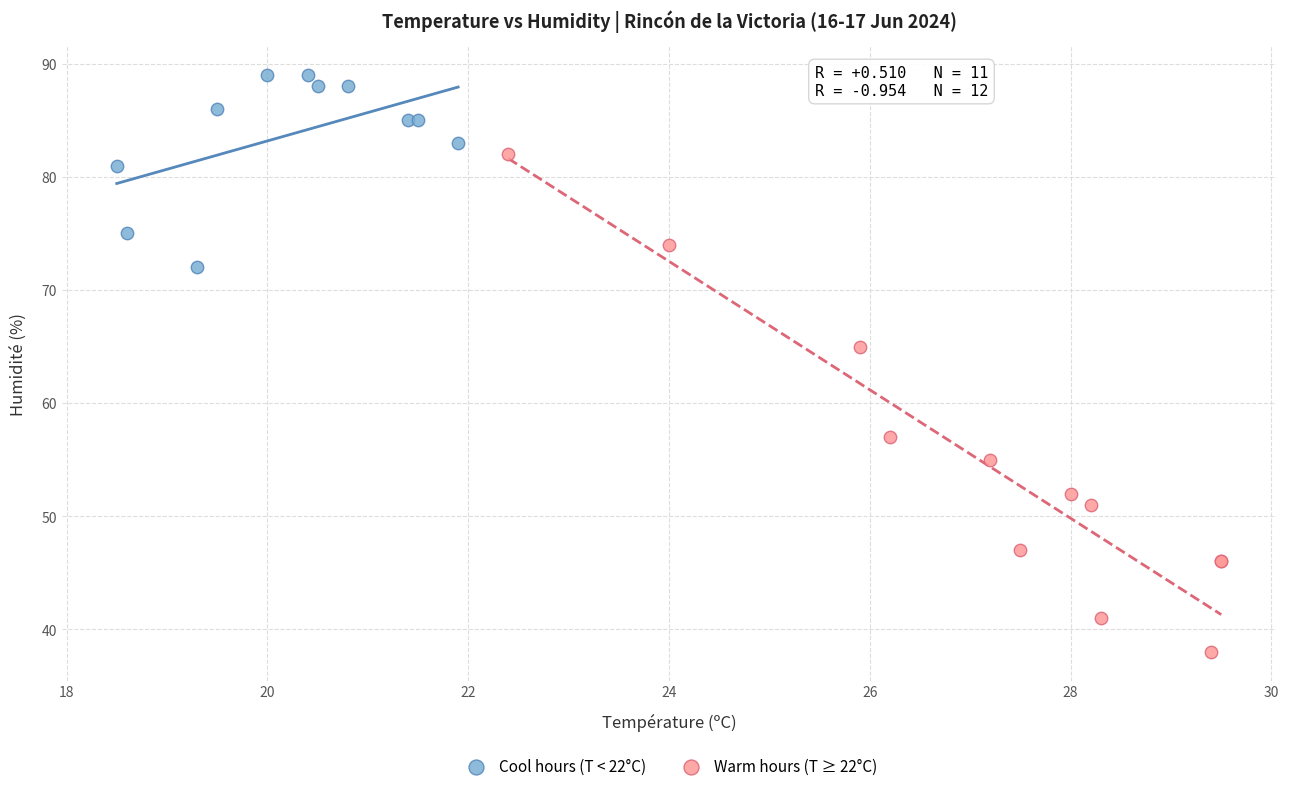

Which series reaches the minimum Y coordinate?

Warm hours (T ≥ 22°C)